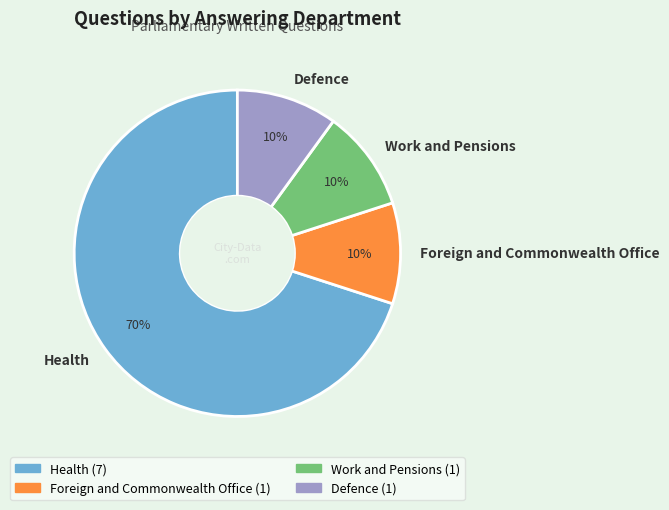

Between Health and Defence, which is larger?

Health